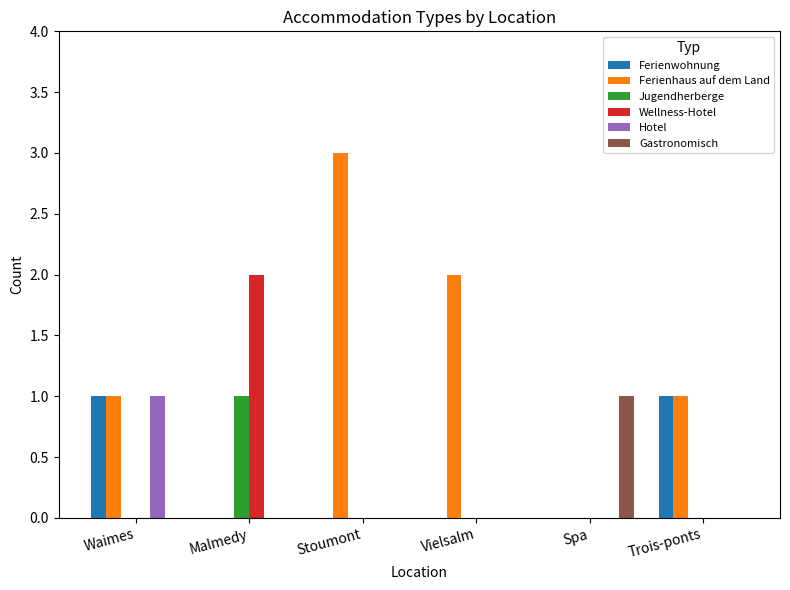

Is it true that Ferienhaus auf dem Land equals 0 at Vielsalm?

False